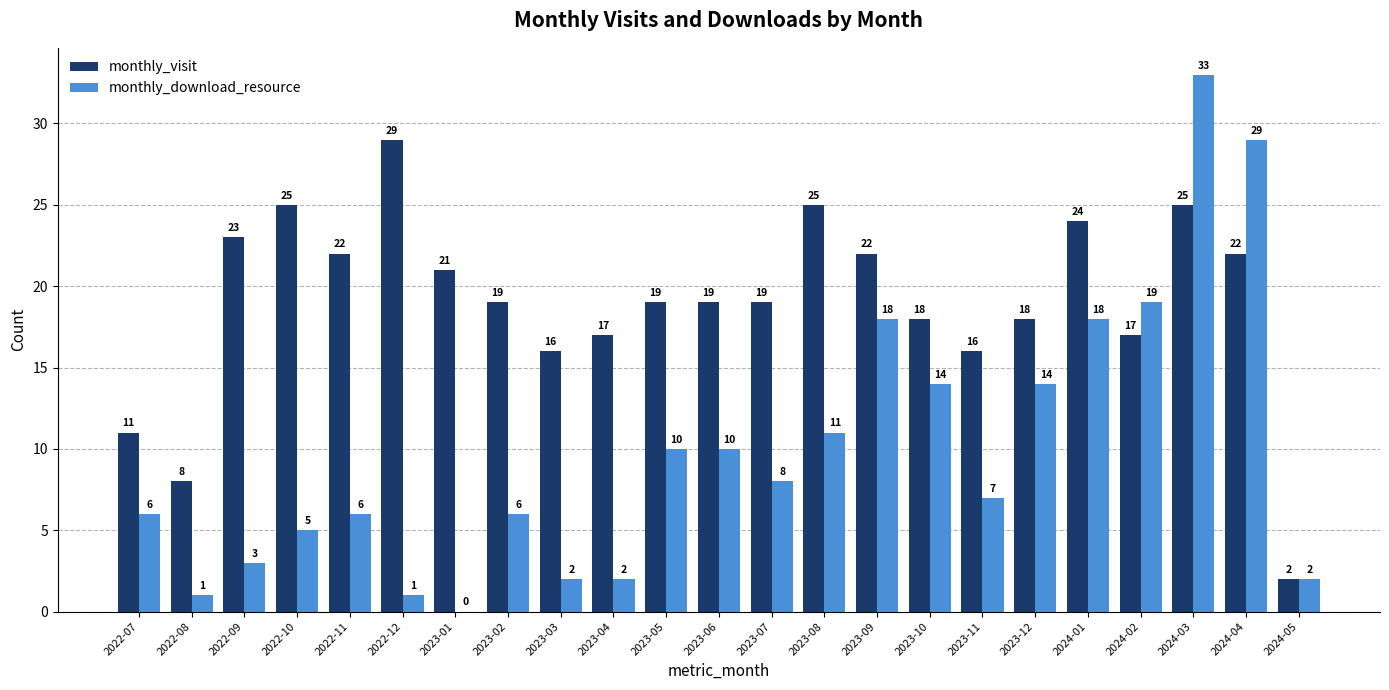

What is the greatest value displayed?

33